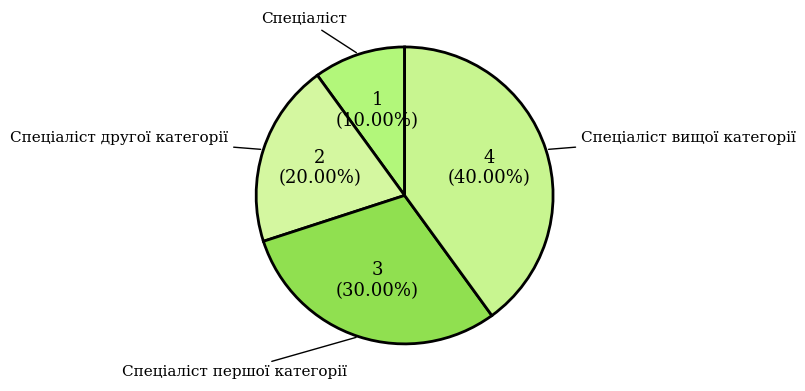

Which has a higher value, Спеціаліст or Спеціаліст другої категорії?

Спеціаліст другої категорії